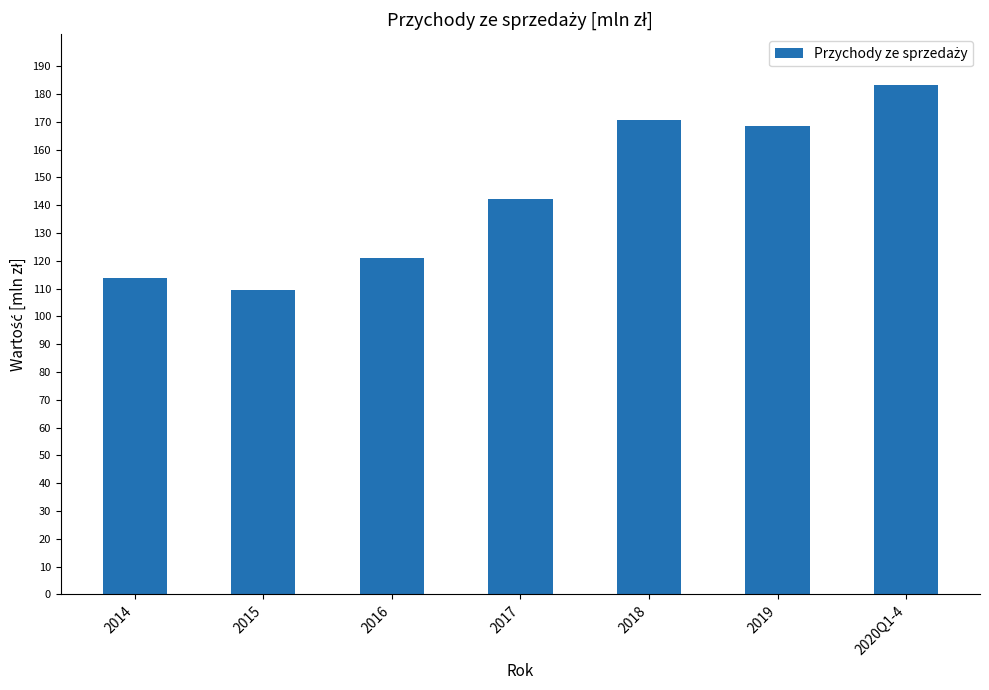

Rank the categories by value from lowest to highest.

2015, 2014, 2016, 2017, 2019, 2018, 2020Q1-4